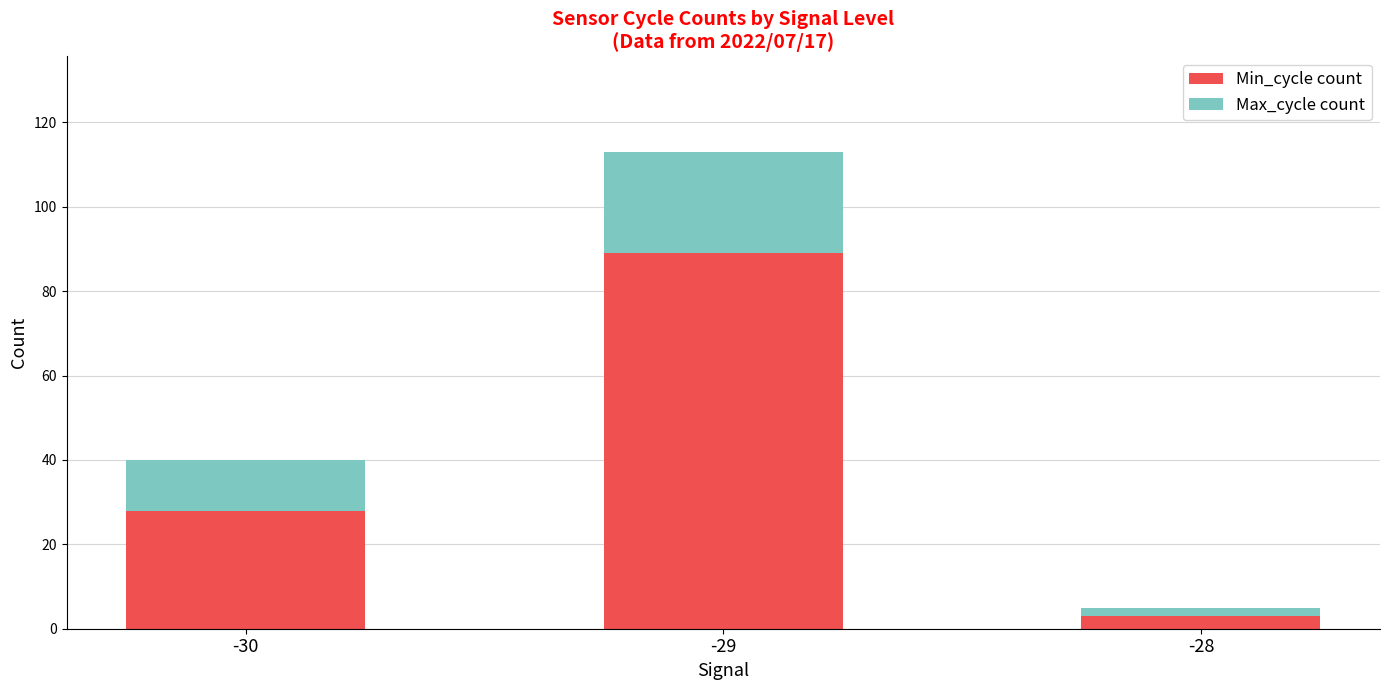

At which category is the sum across all series the highest?

-29